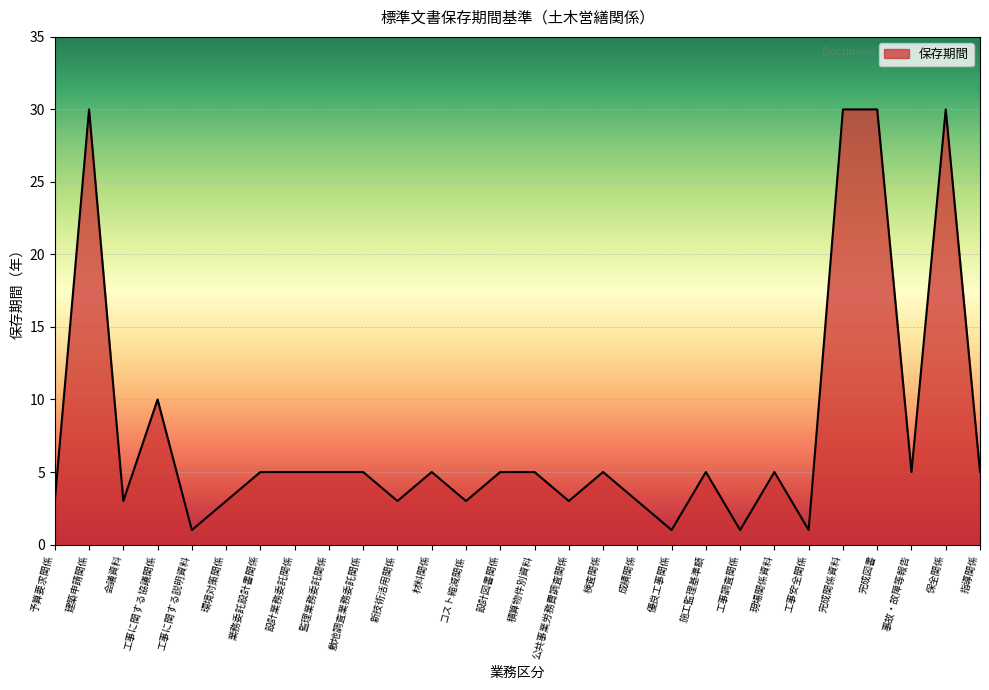

What position from the left is コスト縮減関係?

13